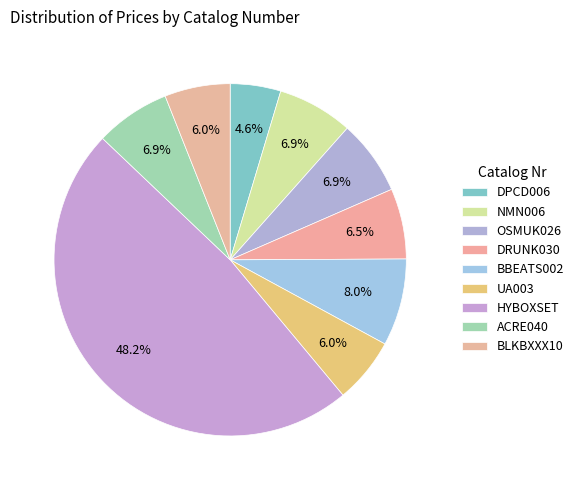

Is BLKBXXX10 the majority of the pie?

No